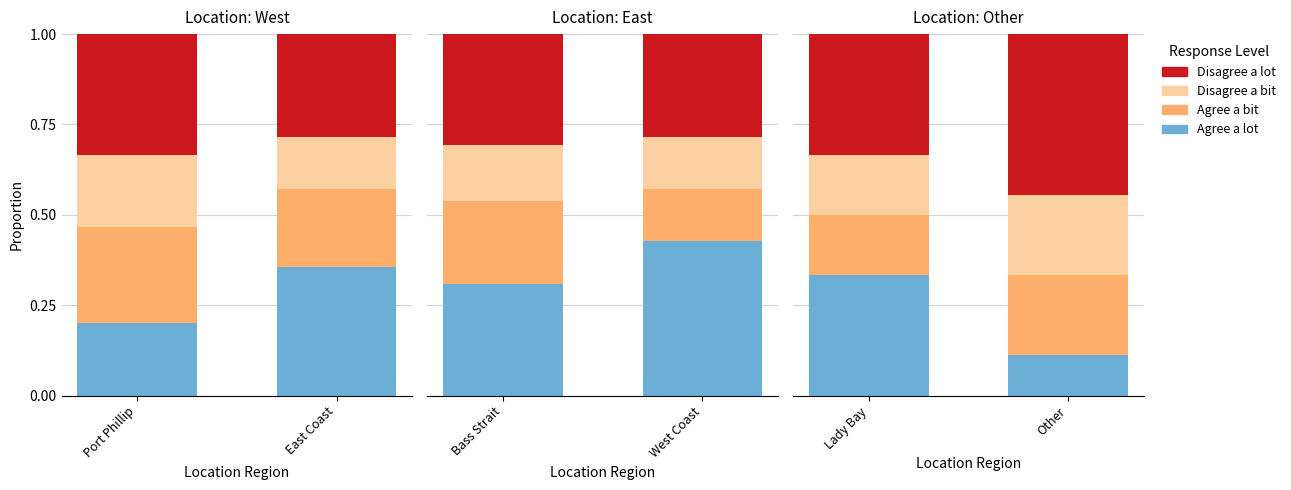

List the series in order of their peak value, highest first.

Disagree a lot, Agree a lot, Agree a bit, Disagree a bit